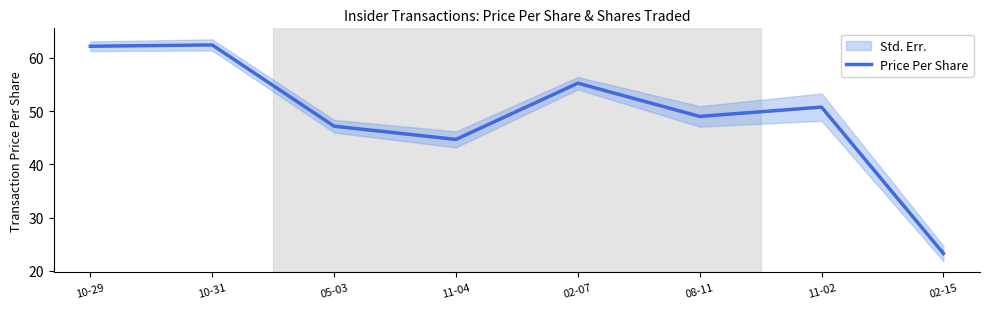

The chart shows a value of 62.4 at 10-31. True or false?

True